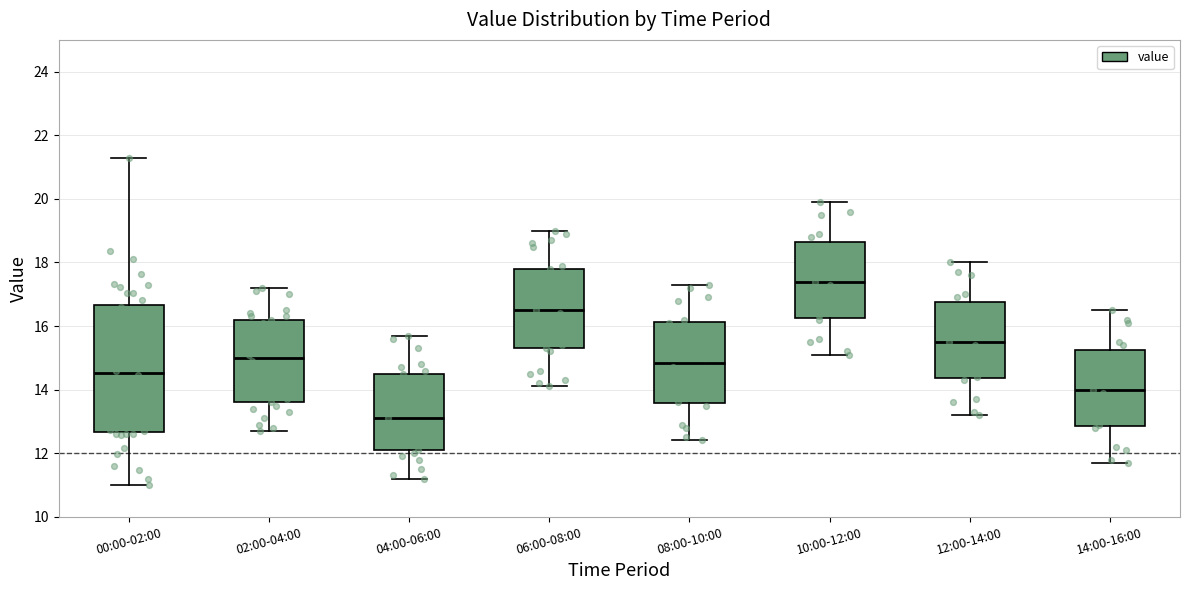

Reading left to right, read every box against the y-axis: the position of its median line, the range the box covers, and the ends of its whiskers. The values are not printed on the chart, so give them approximately, as read against the axis.

00:00-02:00: median 14.6, box 12.6 to 16.6, whiskers 11.0 to 21.2
02:00-04:00: median 15.0, box 13.6 to 16.2, whiskers 12.8 to 17.2
04:00-06:00: median 13.2, box 12.2 to 14.6, whiskers 11.2 to 15.8
06:00-08:00: median 16.6, box 15.4 to 17.8, whiskers 14.2 to 19.0
08:00-10:00: median 14.8, box 13.6 to 16.2, whiskers 12.4 to 17.4
10:00-12:00: median 17.4, box 16.2 to 18.6, whiskers 15.2 to 20.0
12:00-14:00: median 15.6, box 14.4 to 16.8, whiskers 13.2 to 18.0
14:00-16:00: median 14.0, box 12.8 to 15.2, whiskers 11.8 to 16.6